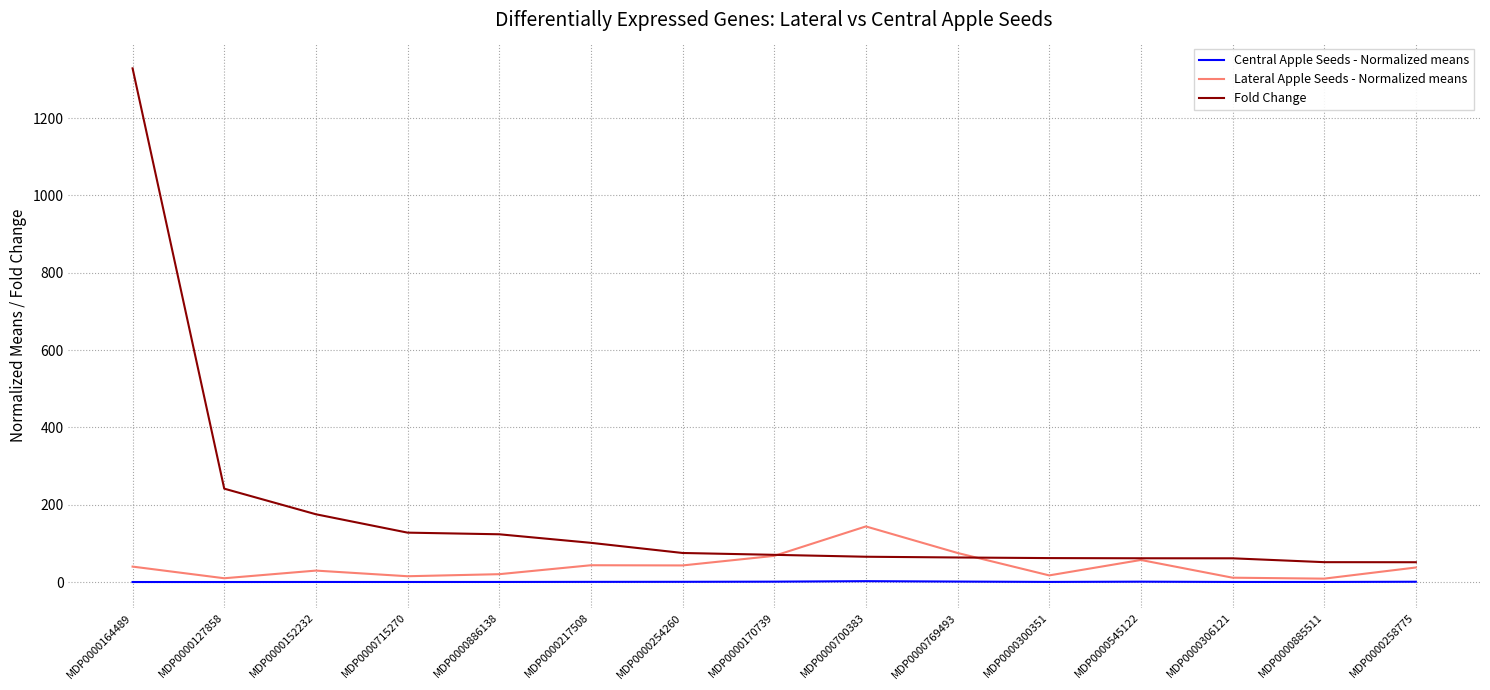

How many lines are shown in the chart?

3